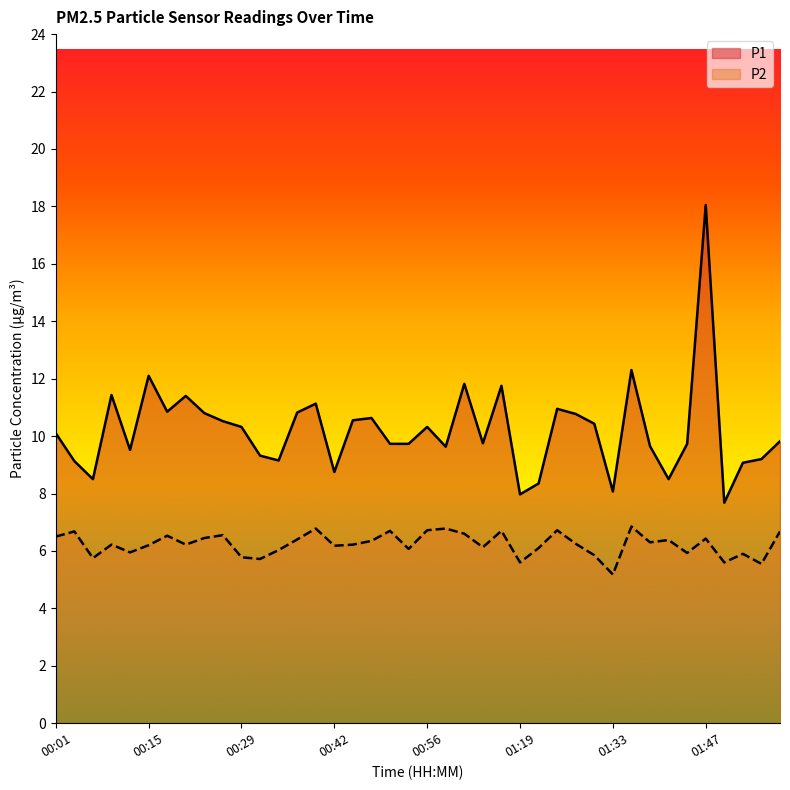

True or false: P2 and P1 cross at least once.

False